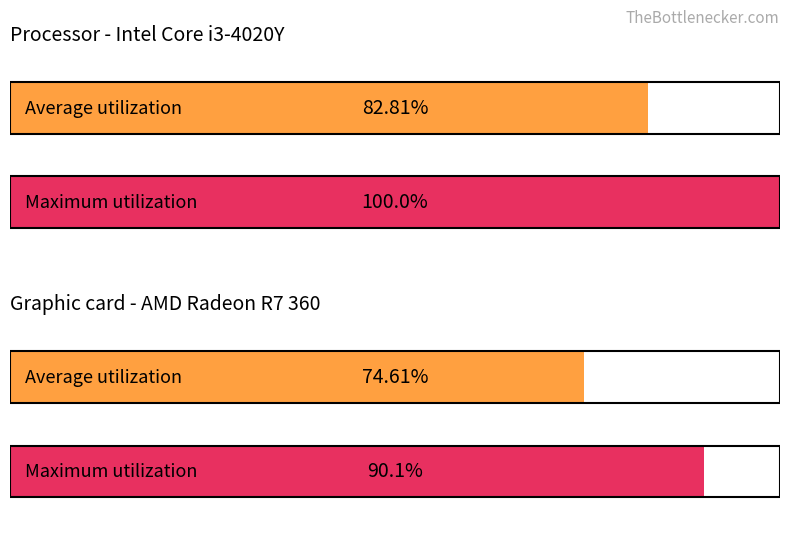

What is the difference between the second highest and second lowest values?

7.3